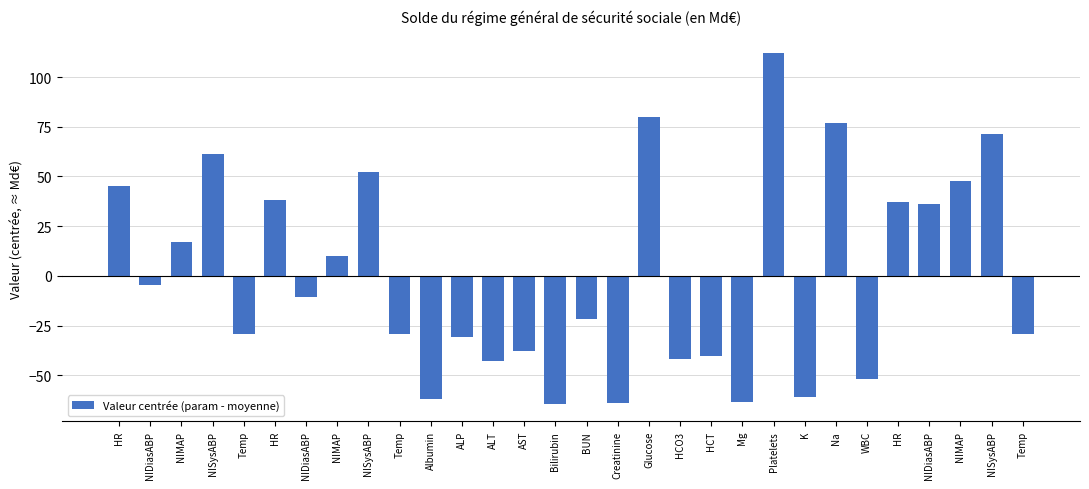

Between ALT and NIDiasABP, which is larger?

NIDiasABP